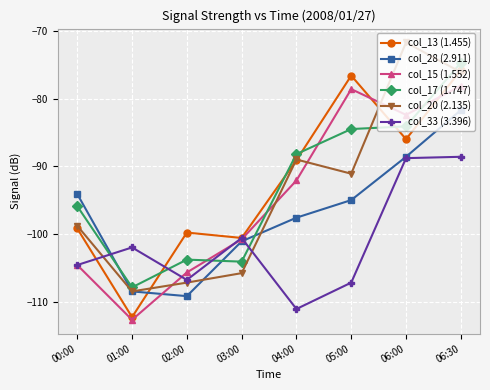

What is the total value across all series at 04:00?

-567.1